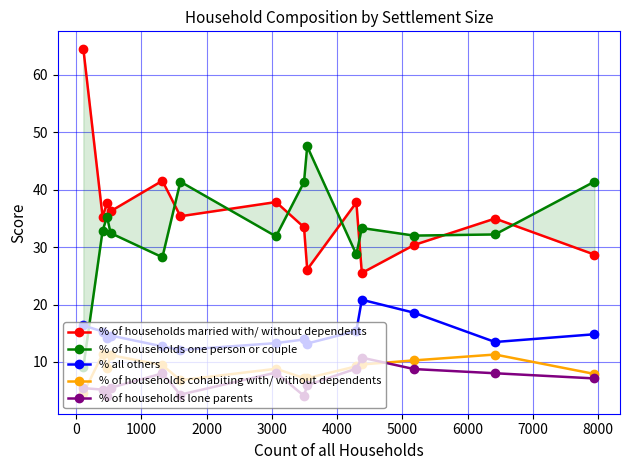

What is the value of the % all others point at the 11th from the left?

20.8